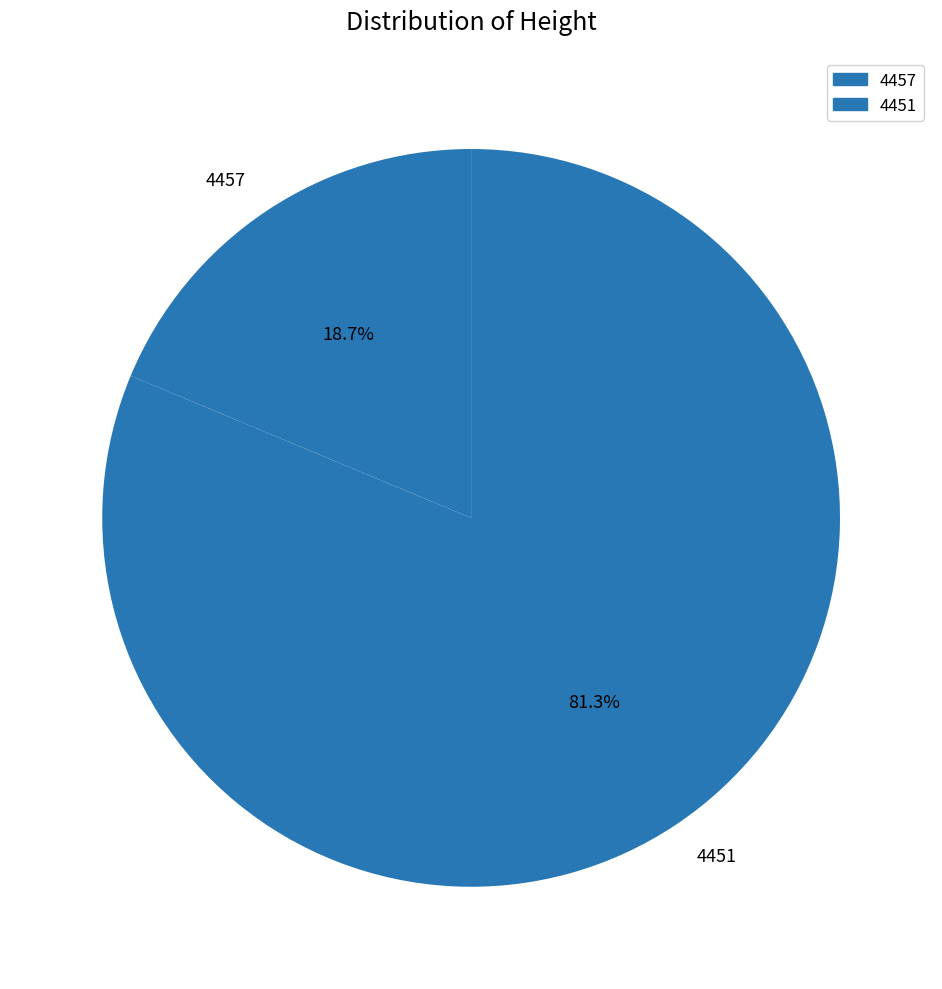

Is there a majority slice in this chart?

Yes